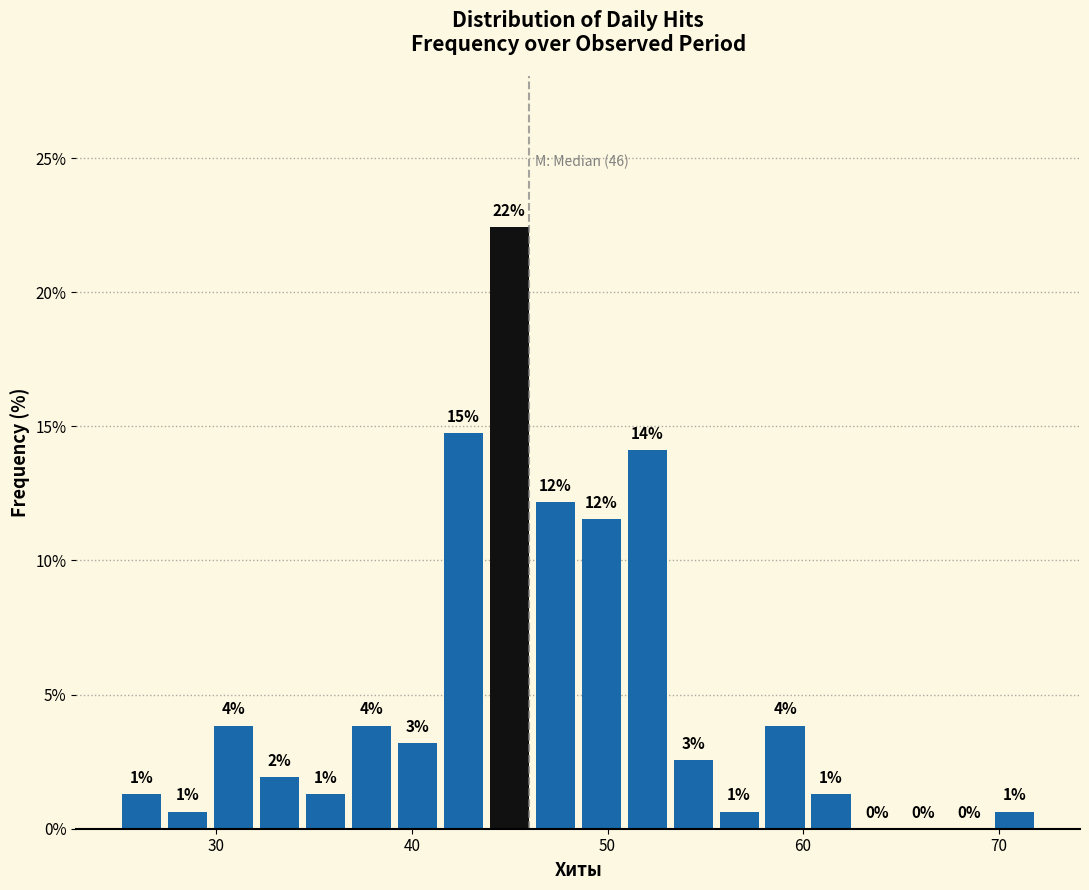

Read against the x-axis, roughly where is the centre of the tallest bar?

45